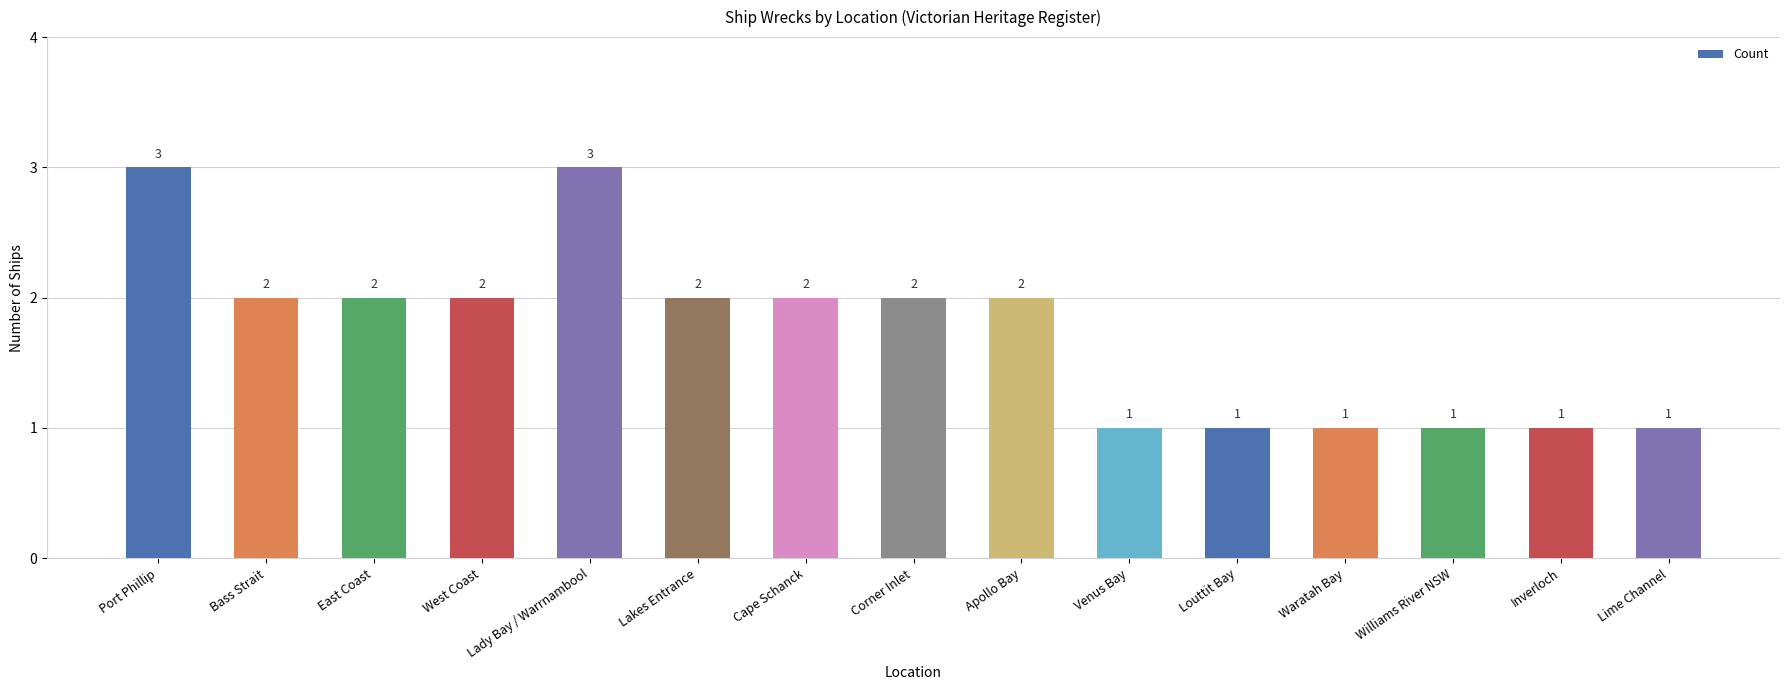

Which has a higher value, East Coast or Inverloch?

East Coast